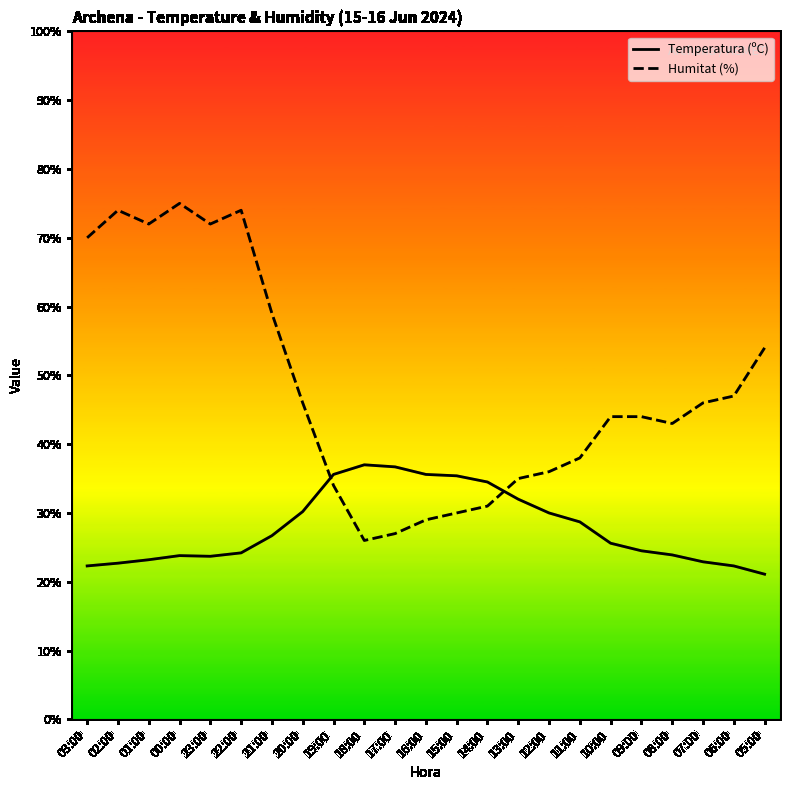

Reading left to right, extract all data points from this chart.

Temperatura (ºC): 03:00=22.3	02:00=22.7	01:00=23.2	00:00=23.8	23:00=23.7	22:00=24.2	21:00=26.7	20:00=30.2	19:00=35.6	18:00=37.0	17:00=36.7	16:00=35.6	15:00=35.4	14:00=34.5	13:00=32.0	12:00=30.0	11:00=28.7	10:00=25.6	09:00=24.5	08:00=23.9	07:00=22.9	06:00=22.3	05:00=21.1
Humitat (%): 03:00=70.0	02:00=74.0	01:00=72.0	00:00=75.0	23:00=72.0	22:00=74.0	21:00=59.0	20:00=46.0	19:00=34.0	18:00=26.0	17:00=27.0	16:00=29.0	15:00=30.0	14:00=31.0	13:00=35.0	12:00=36.0	11:00=38.0	10:00=44.0	09:00=44.0	08:00=43.0	07:00=46.0	06:00=47.0	05:00=54.0